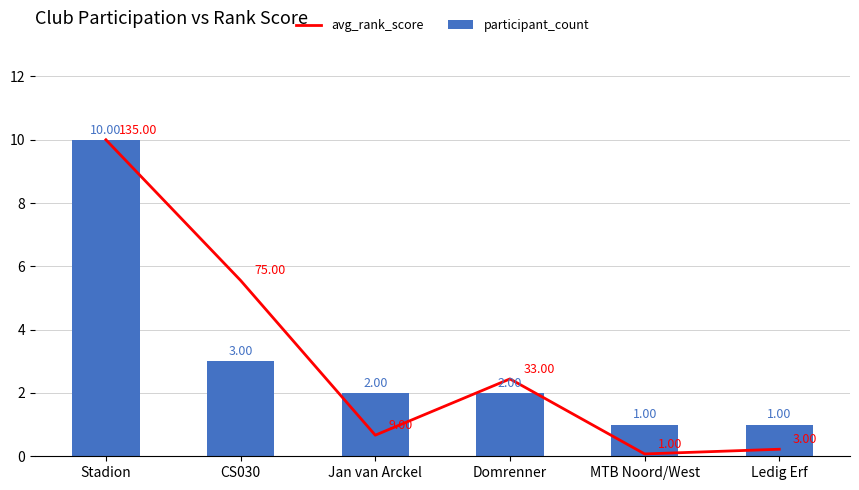

At which label is avg_rank_score closest to 5?

CS030